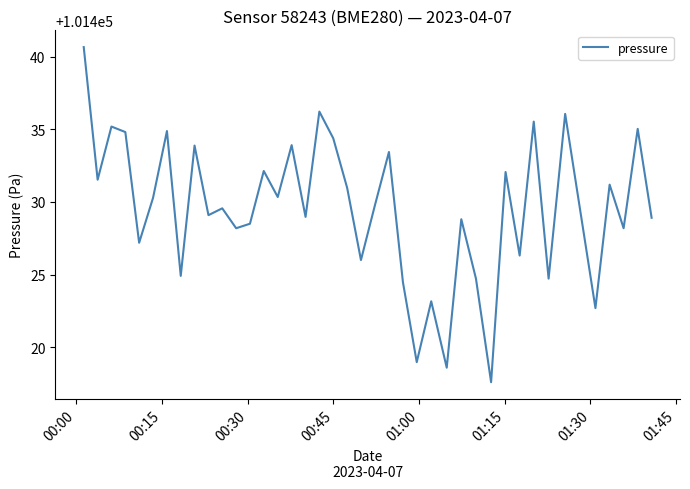

What is the greatest value displayed?

101440.7